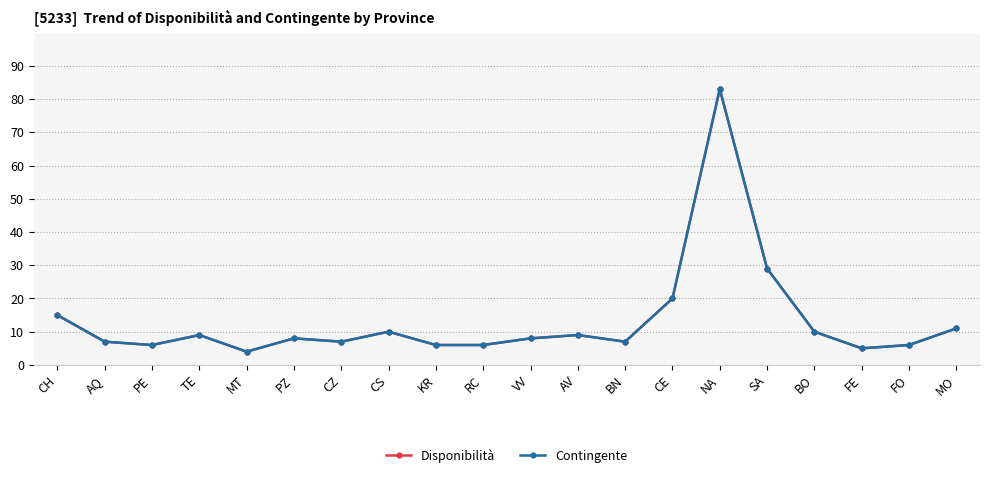

Reading right to left, list all the values displayed in this chart.

Disponibilità: 11	6	5	10	29	83	20	7	9	8	6	6	10	7	8	4	9	6	7	15
Contingente: 11	6	5	10	29	83	20	7	9	8	6	6	10	7	8	4	9	6	7	15